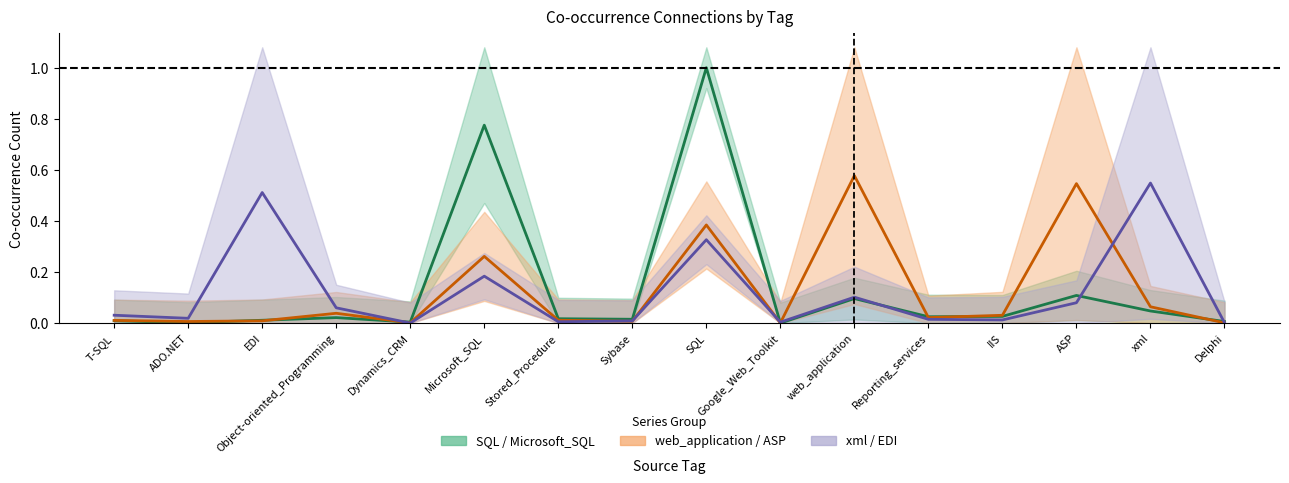

What is the average value of the xml / EDI center series?

0.1